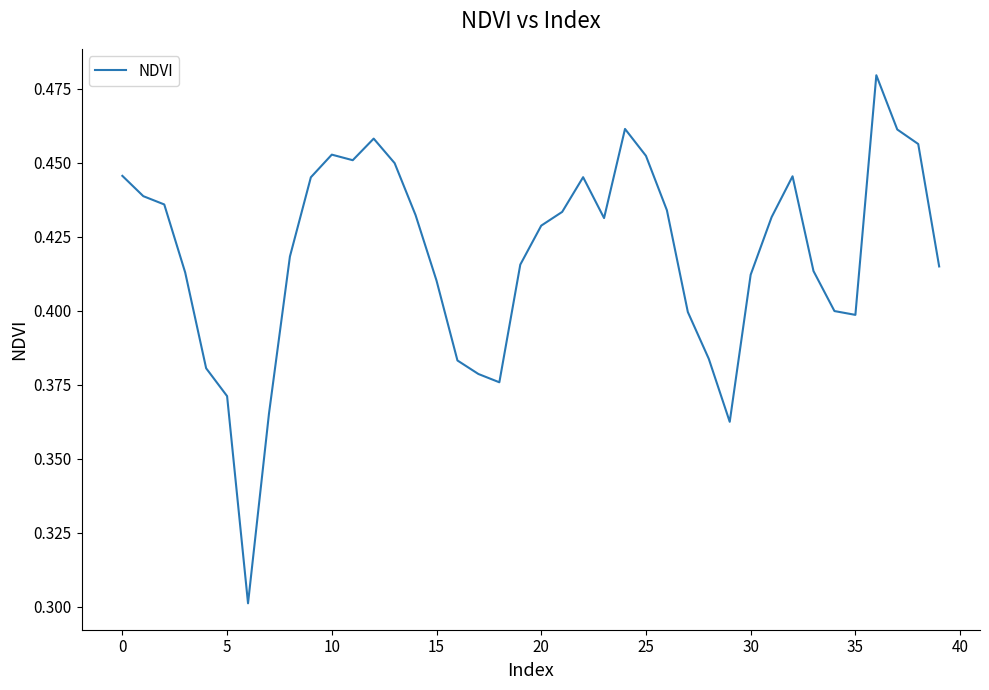

Is this an area chart (filled region under the line)?

No